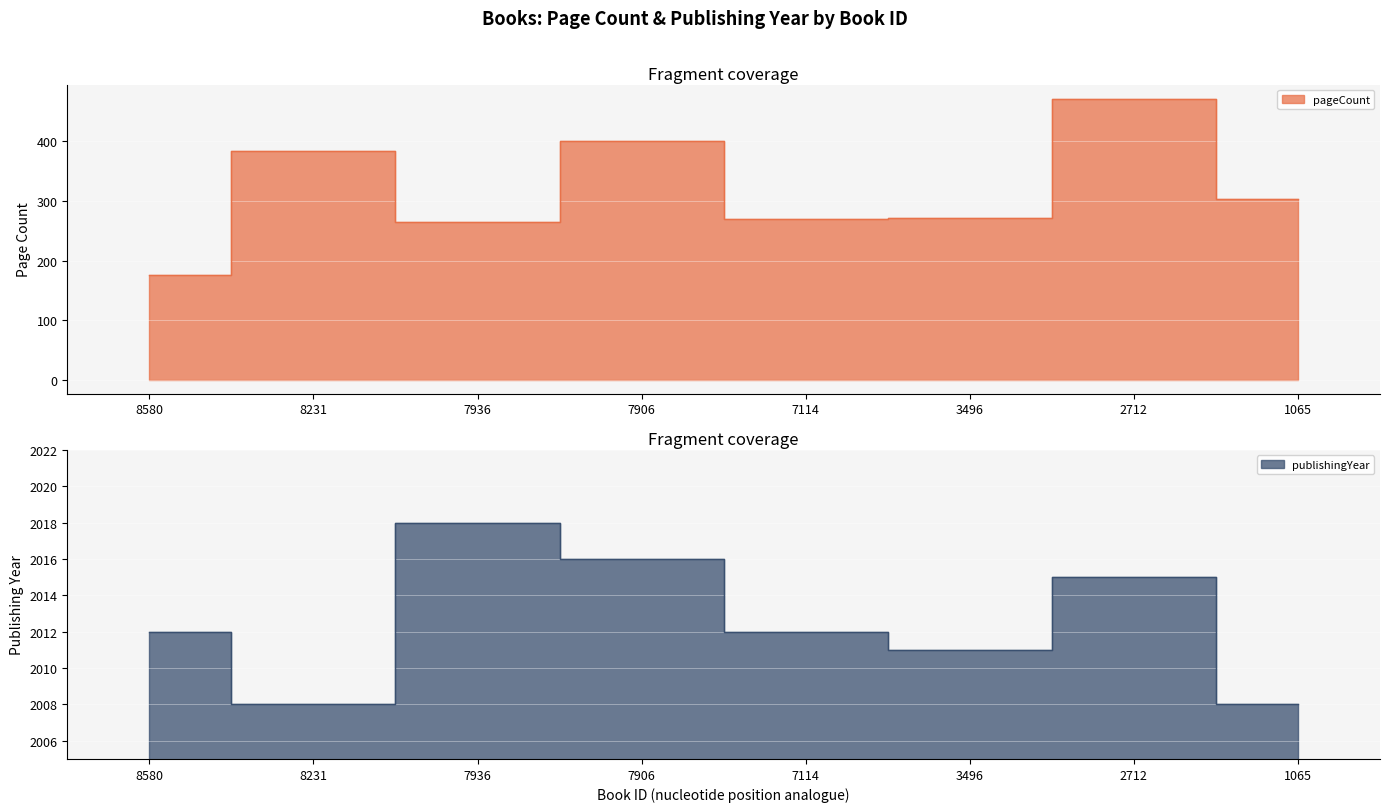

True or false: publishingYear has more than 1 points higher than both neighbors.

True